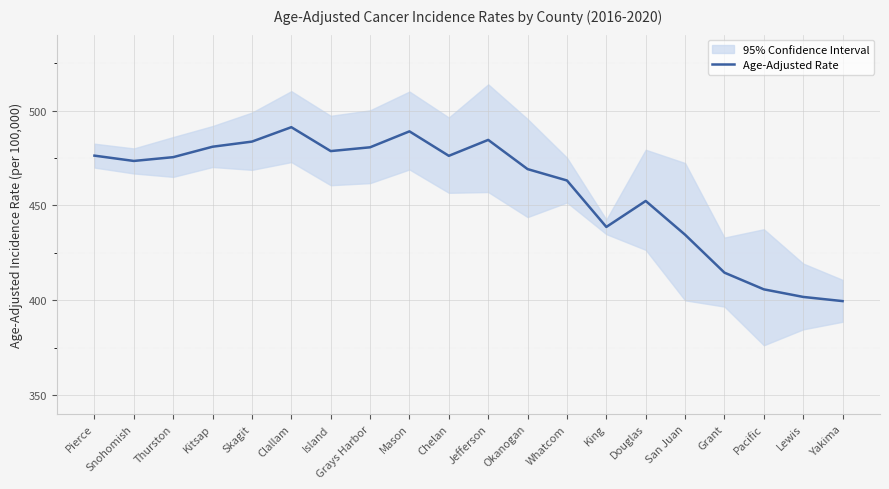

Where is the first local maximum?

Clallam